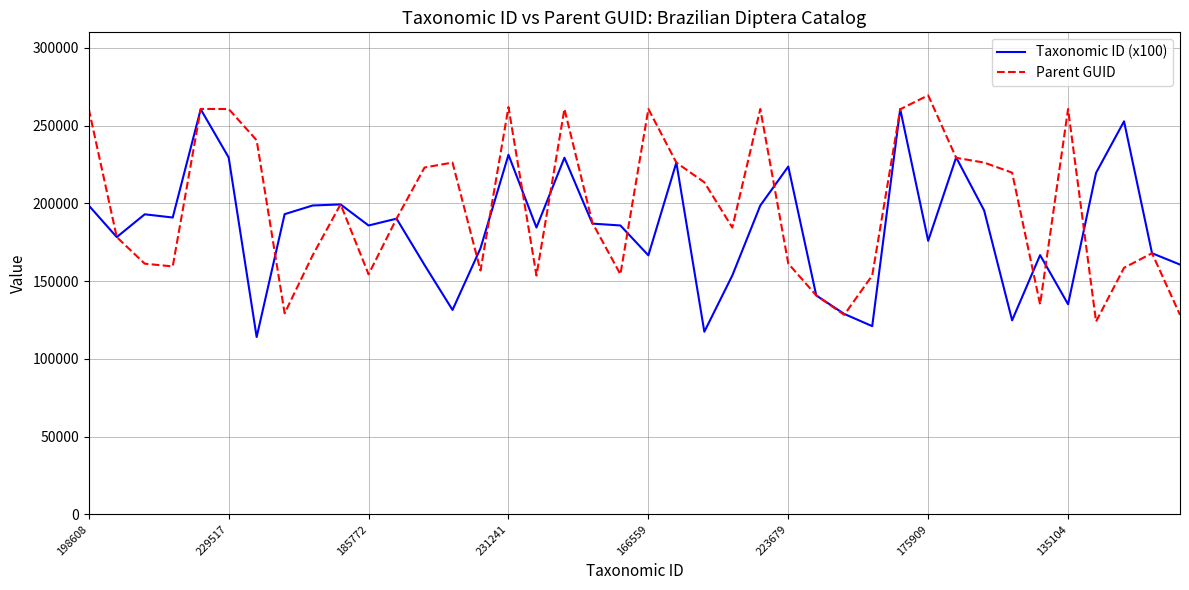

How many values in the Parent GUID series are below 190199?

20